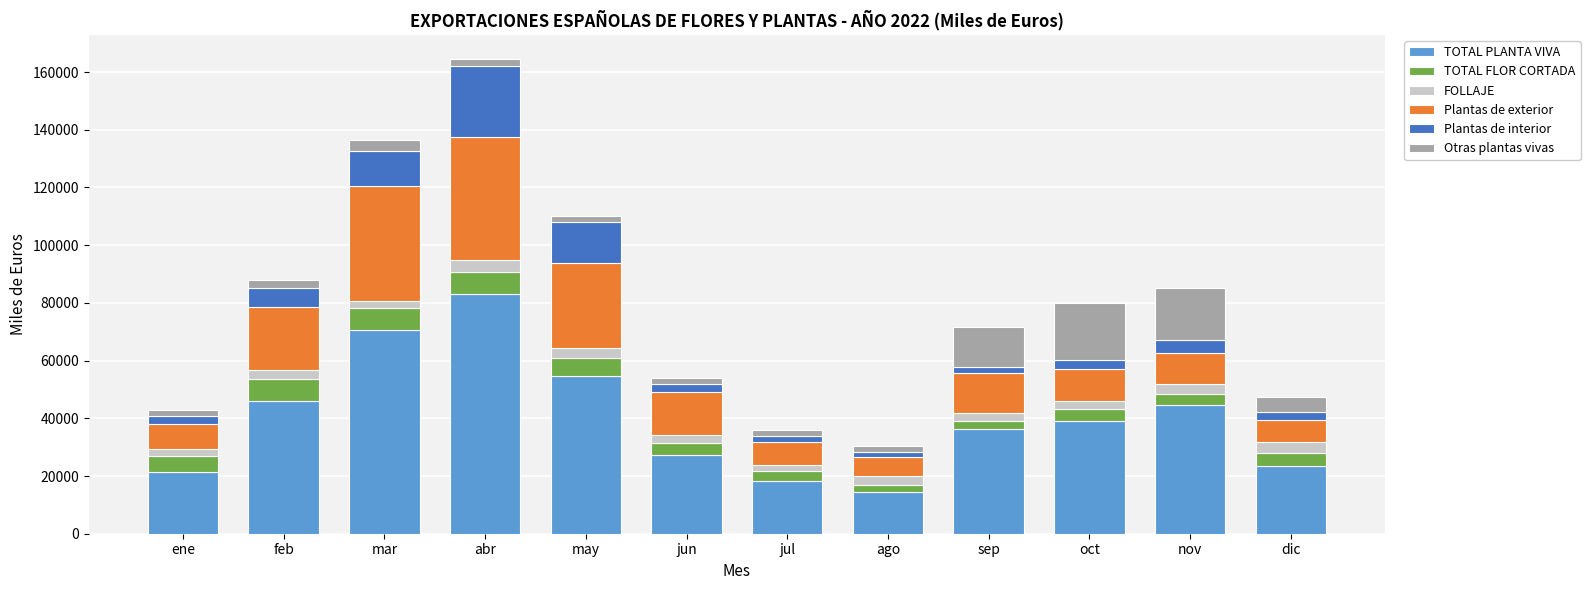

Which category has the lowest value in the TOTAL PLANTA VIVA series?

ago